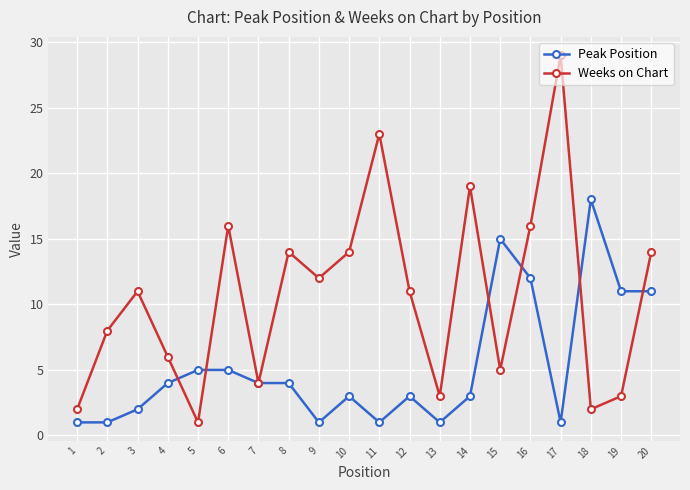

Is this an area chart (filled region under the line)?

No